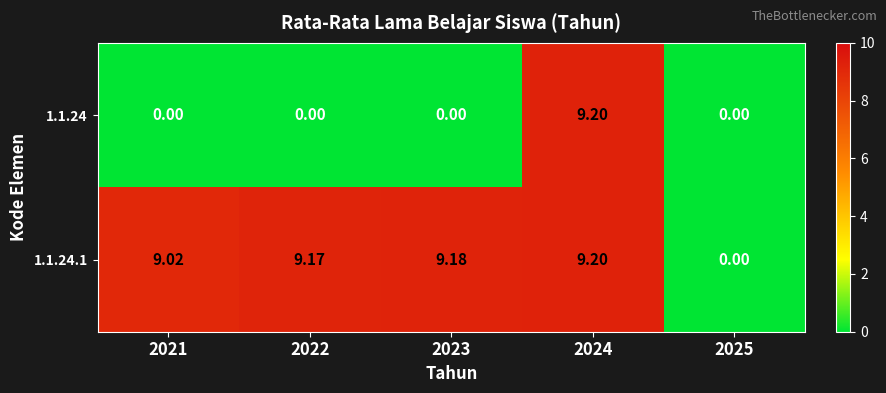

Is the value of 1.1.24 at 2025 greater than the value of 1.1.24.1 at 2022?

No